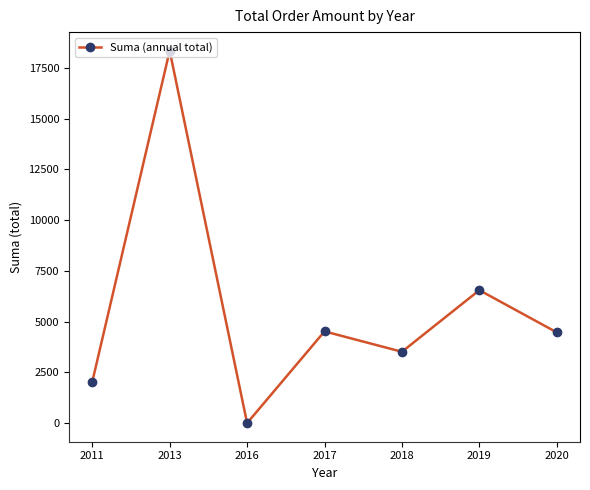

Which category has the highest value across all series?

2013